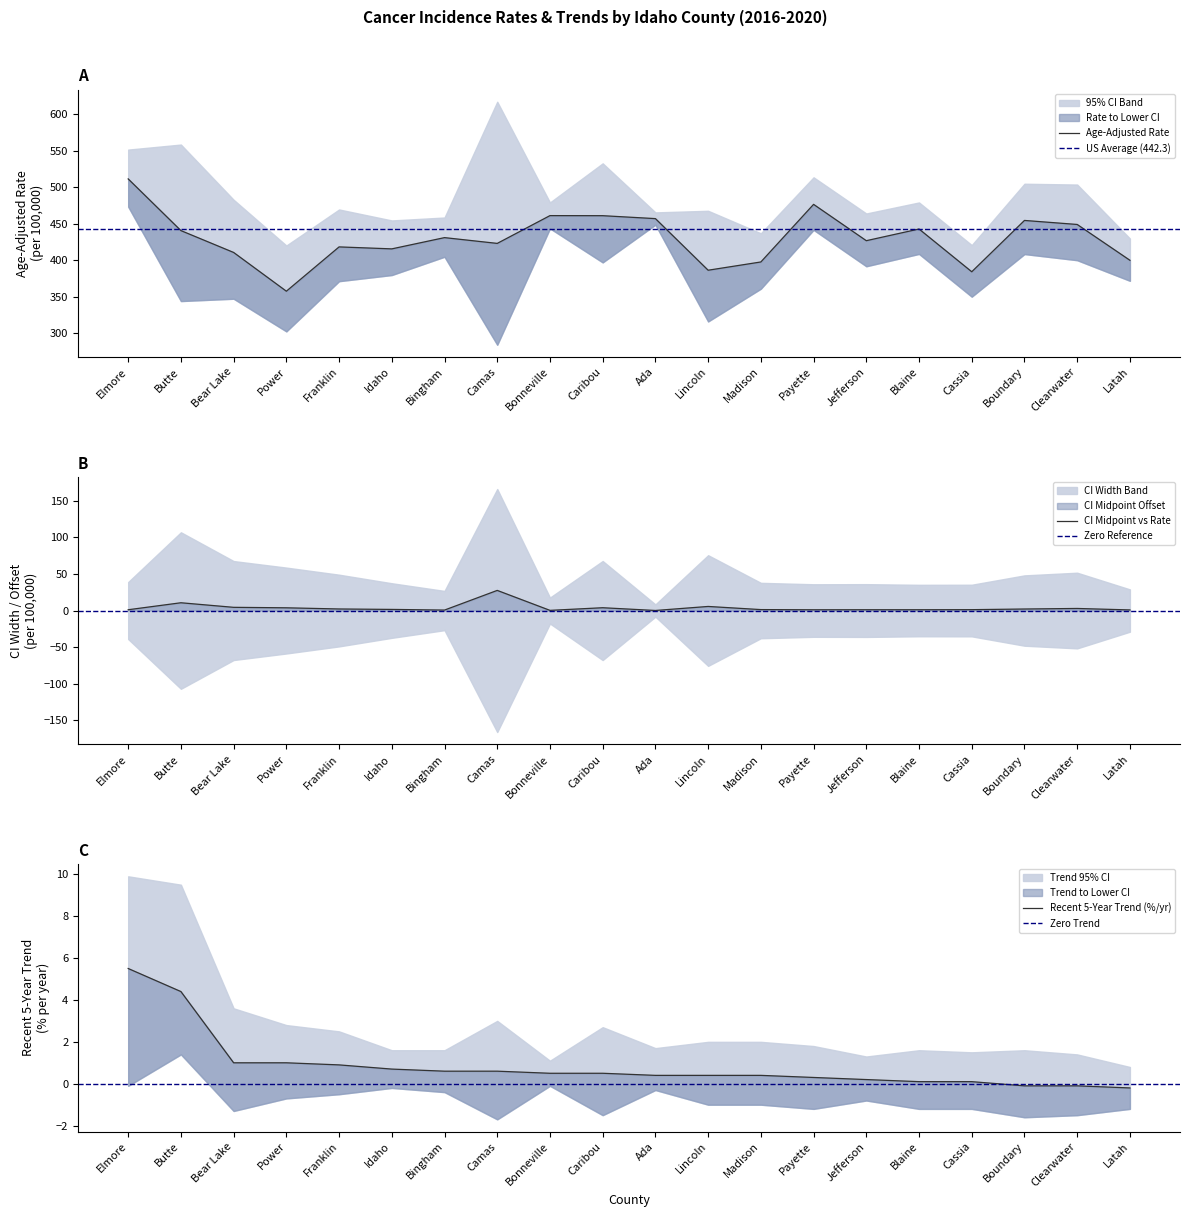

What is the difference between the Recent 5-Year Trend values at Bingham and Boundary?

0.7